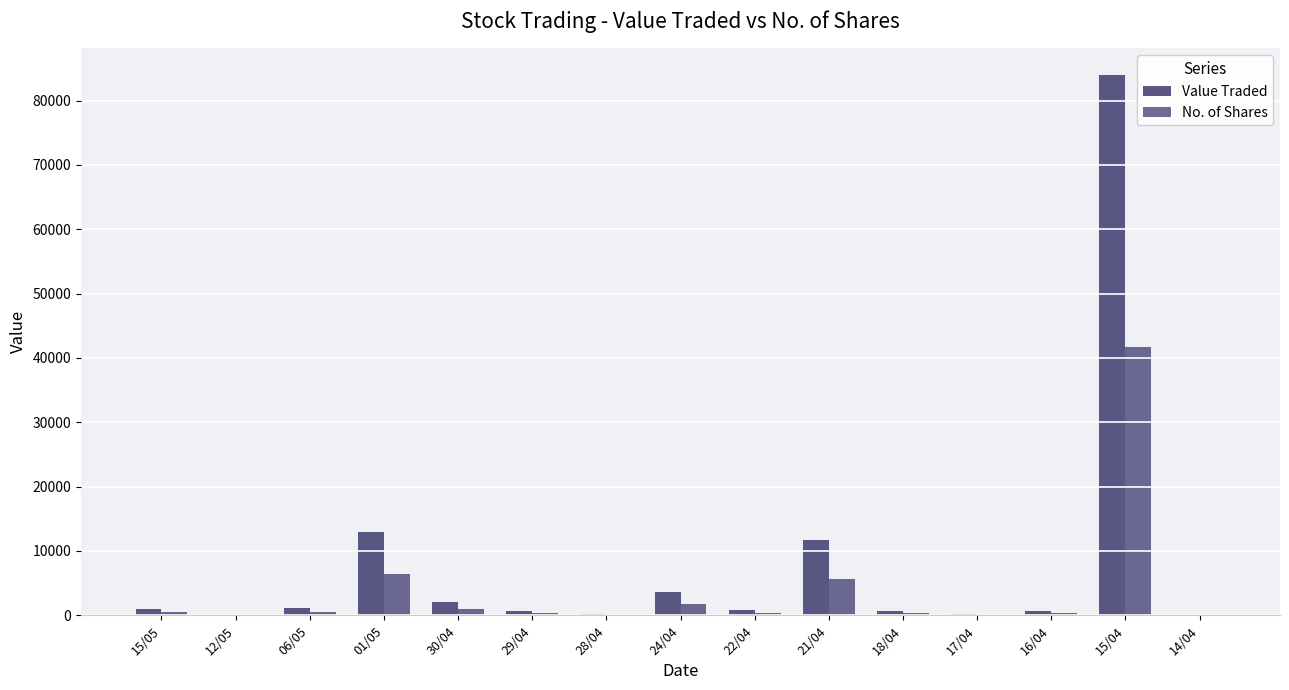

At which label is Value Traded closest to 41961?

01/05